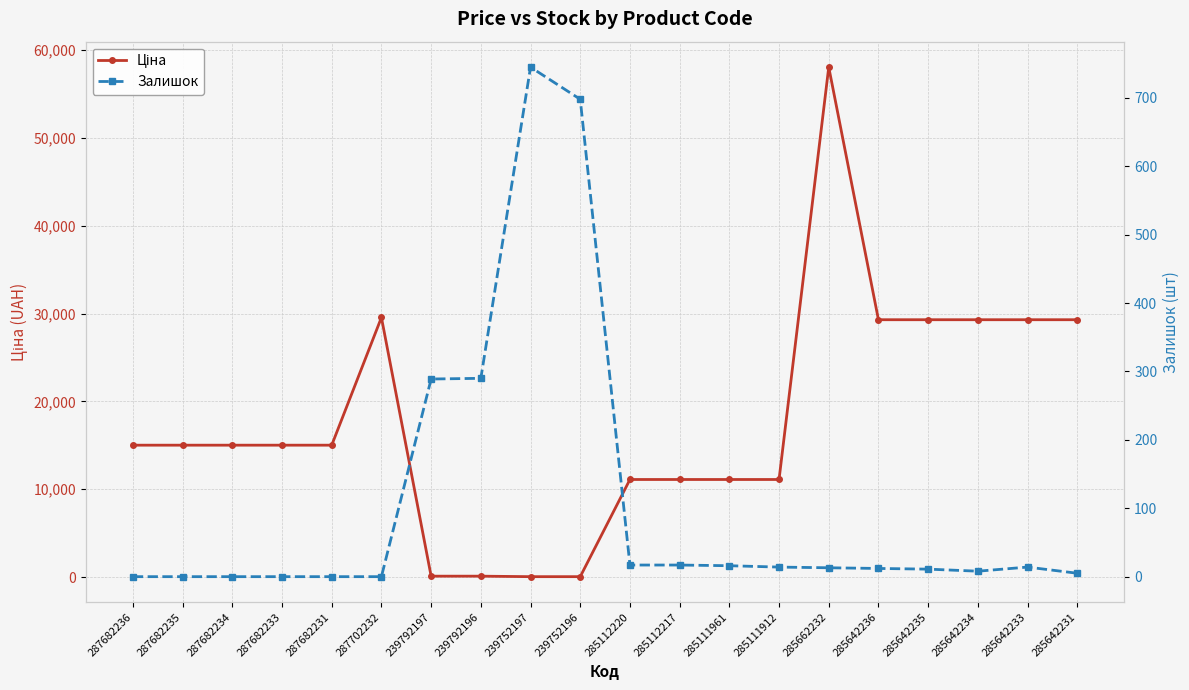

In Ціна, how many points are higher than both neighbors (excluding endpoints)?

2